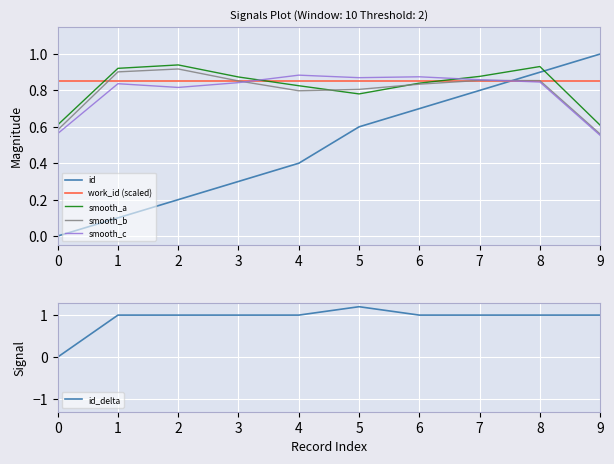

Reading left to right, transcribe all the data shown in this chart.

id: 0.0	0.1	0.2	0.3	0.4	0.6	0.7	0.8	0.9	1.0
work_id (scaled): 0.8	0.8	0.8	0.8	0.8	0.8	0.8	0.8	0.8	0.8
smooth_a: 0.6	0.9	0.9	0.9	0.8	0.8	0.8	0.9	0.9	0.6
smooth_b: 0.6	0.9	0.9	0.9	0.8	0.8	0.8	0.9	0.9	0.6
smooth_c: 0.6	0.8	0.8	0.8	0.9	0.9	0.9	0.9	0.8	0.6
id_delta: 0.0	1.0	1.0	1.0	1.0	1.2	1.0	1.0	1.0	1.0